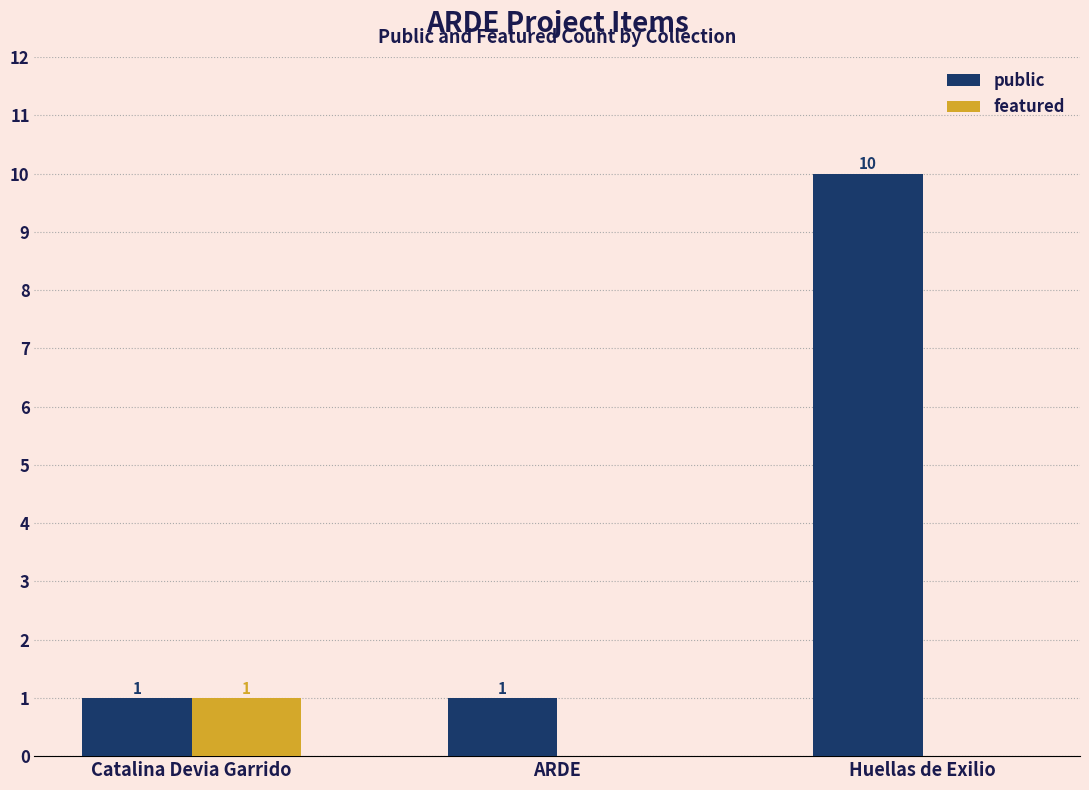

How many featured values are between 0 and 1?

3